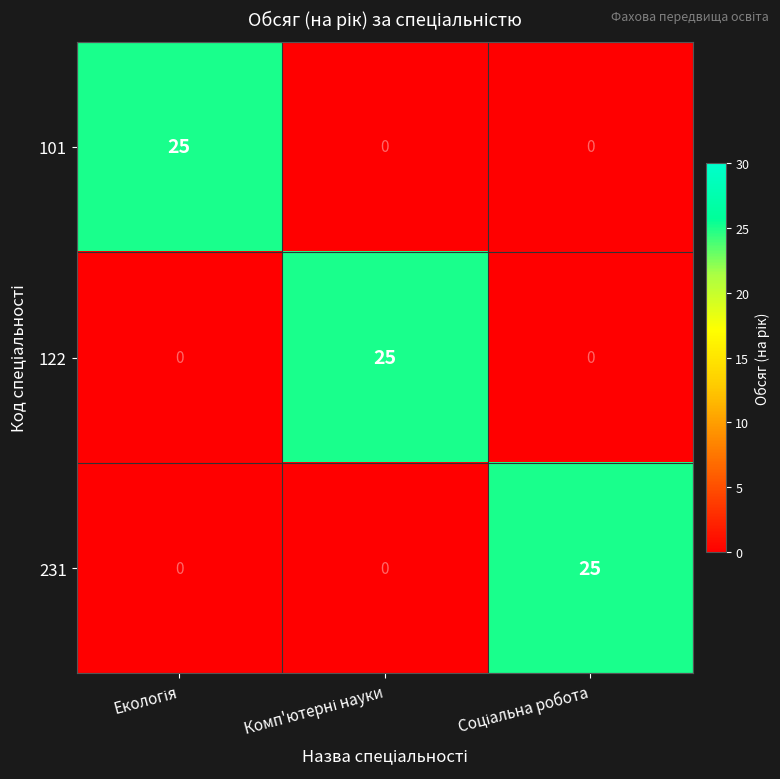

At how many categories does at least one series exceed 24?

3